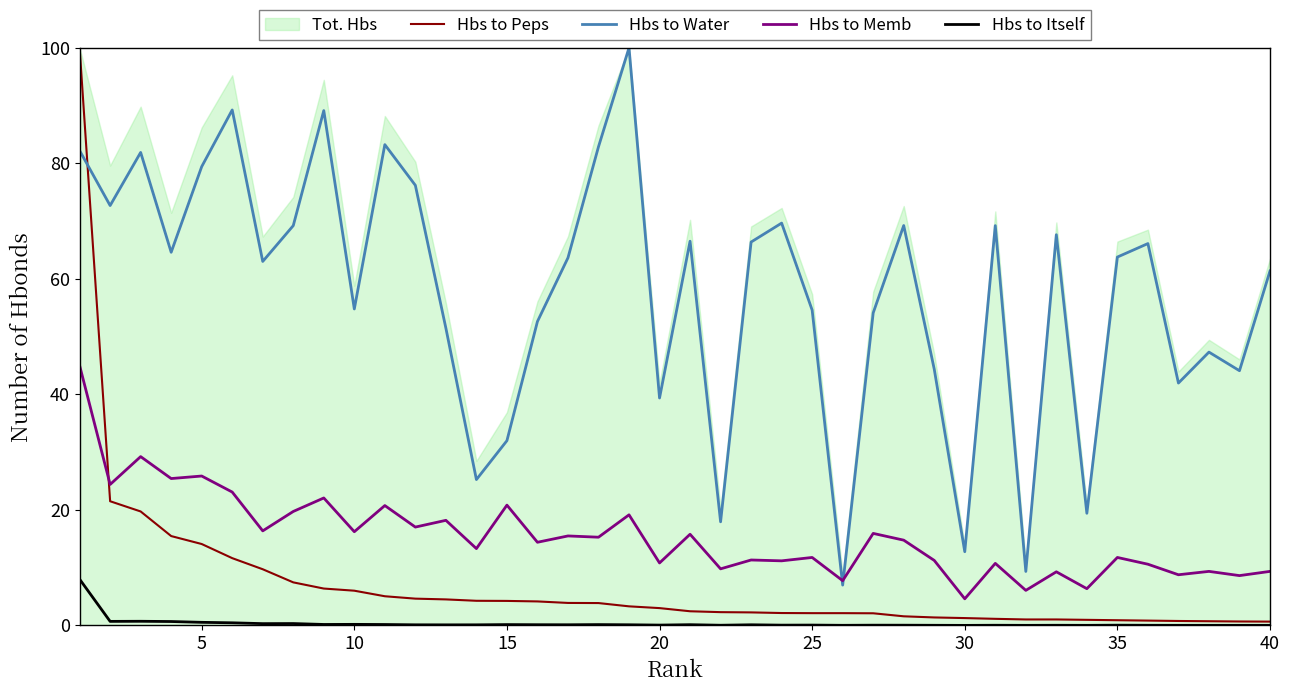

True or false: Hbs to Itself and Hbs to Memb cross at least once.

False